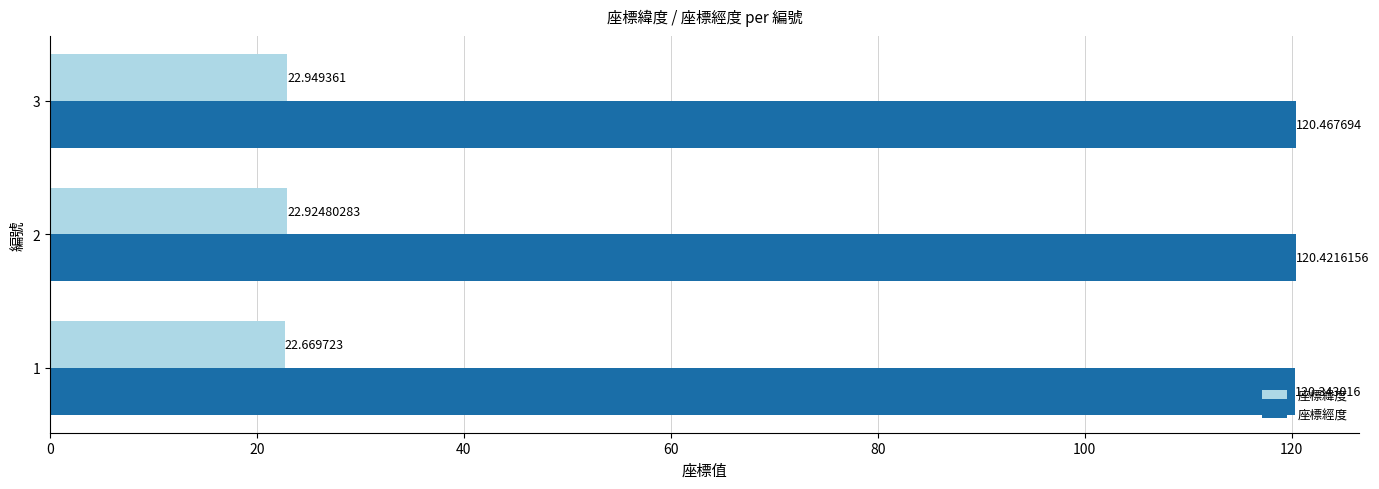

Rank the series at 1 from lowest to highest value.

座標緯度, 座標經度